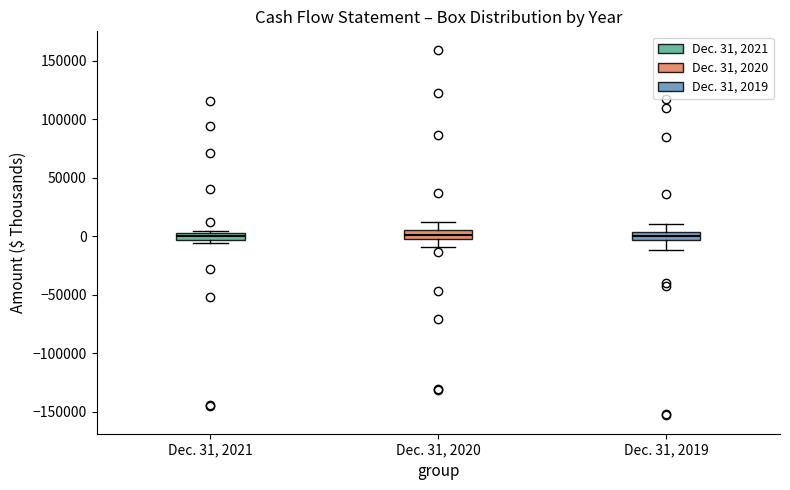

Where is the upper edge of the box for Dec. 31, 2020 on the y-axis? The values are not printed on the chart, so give them approximately, as read against the axis.

5000